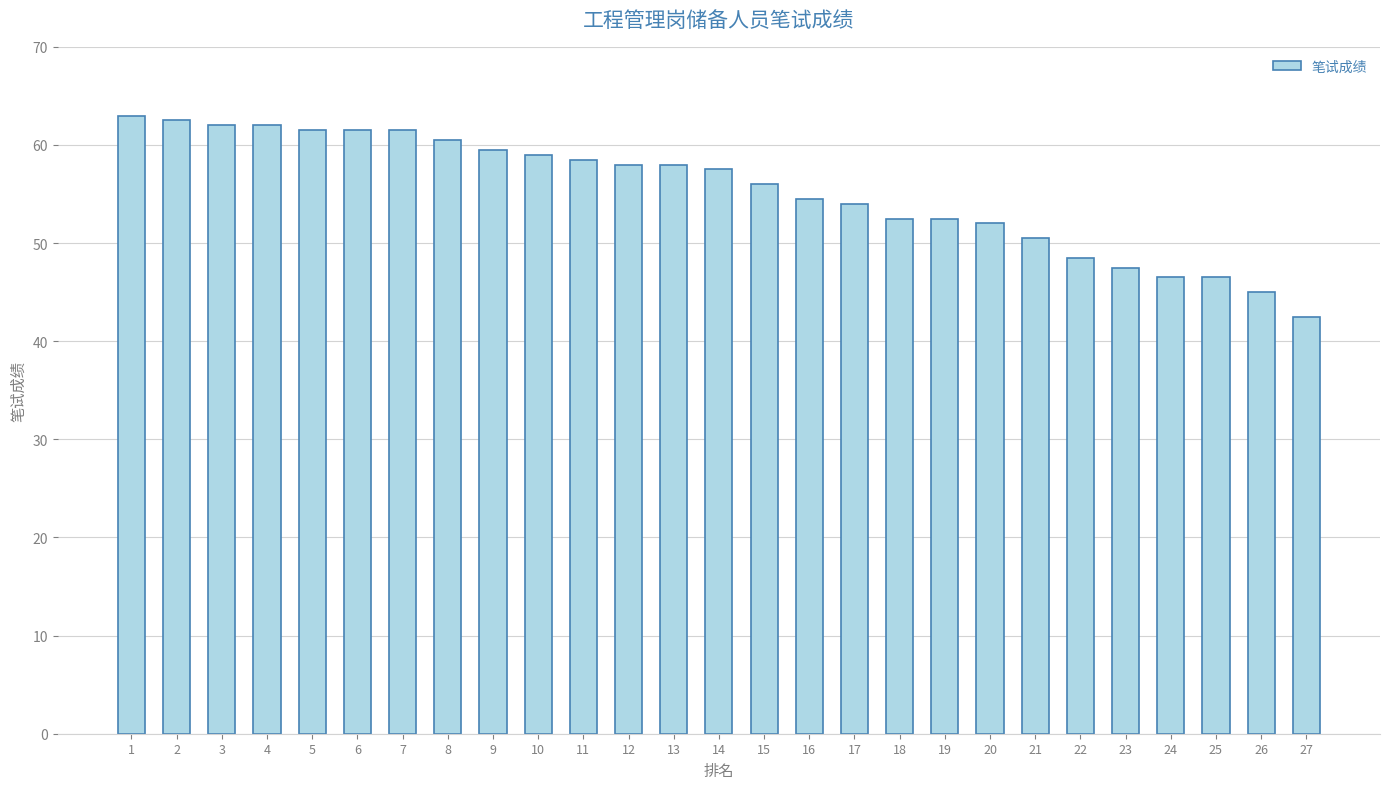

What is the difference between the second highest and minimum values?

20.0